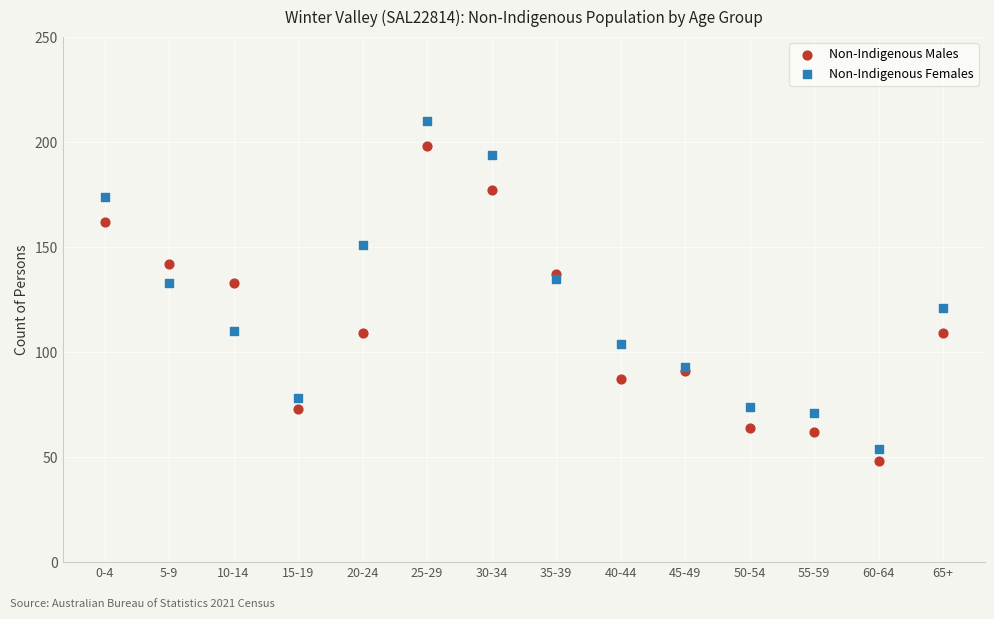

Which series reaches the maximum Y coordinate?

Non-Indigenous Females